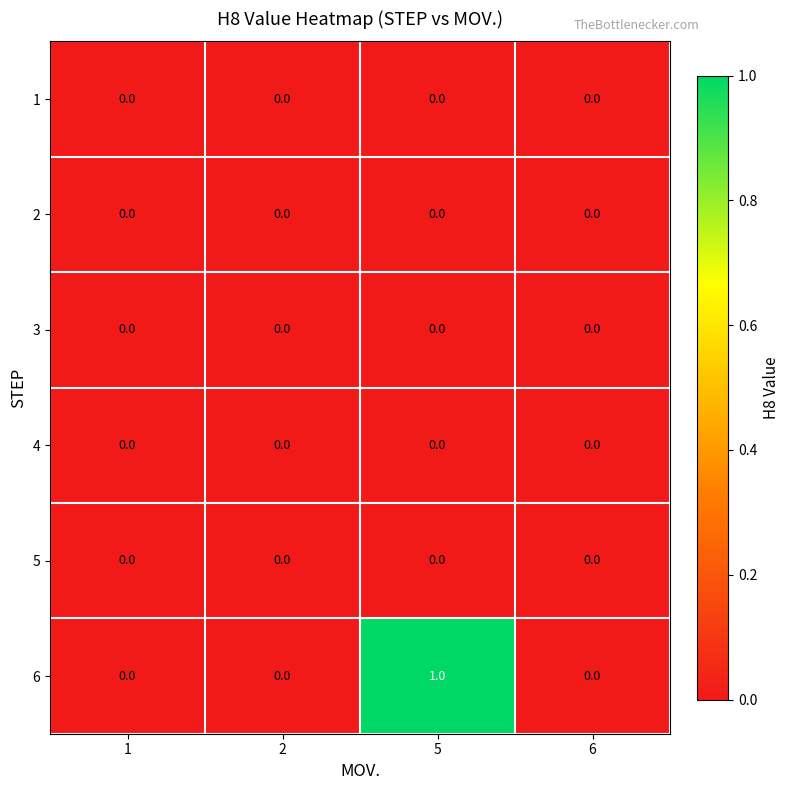

Which series changed the most between 2 and 5?

6